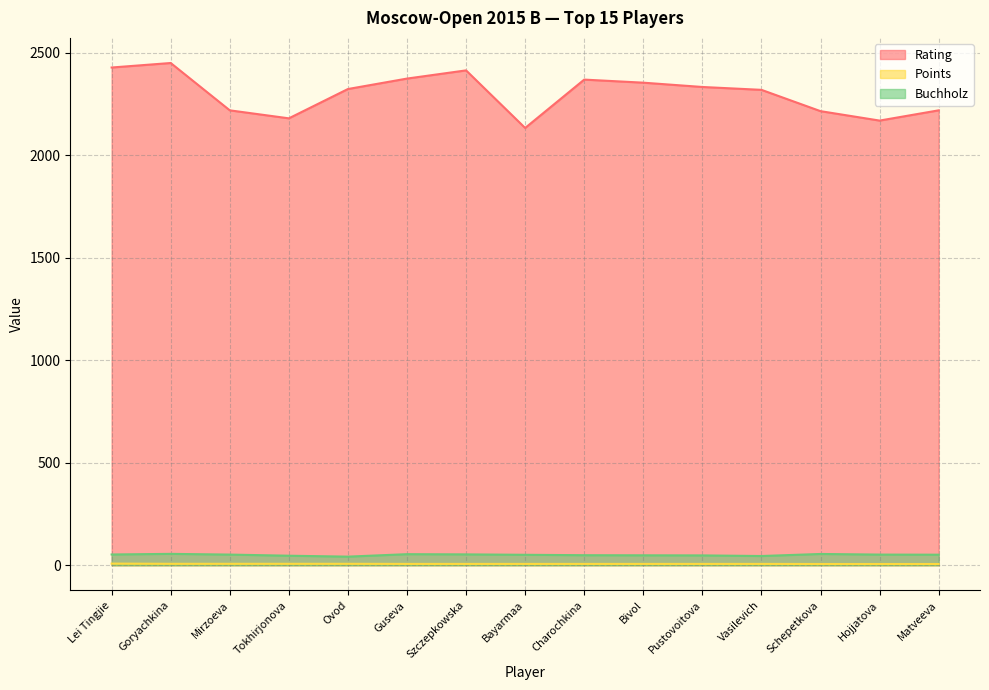

True or false: Buchholz and Rating cross at least once.

False